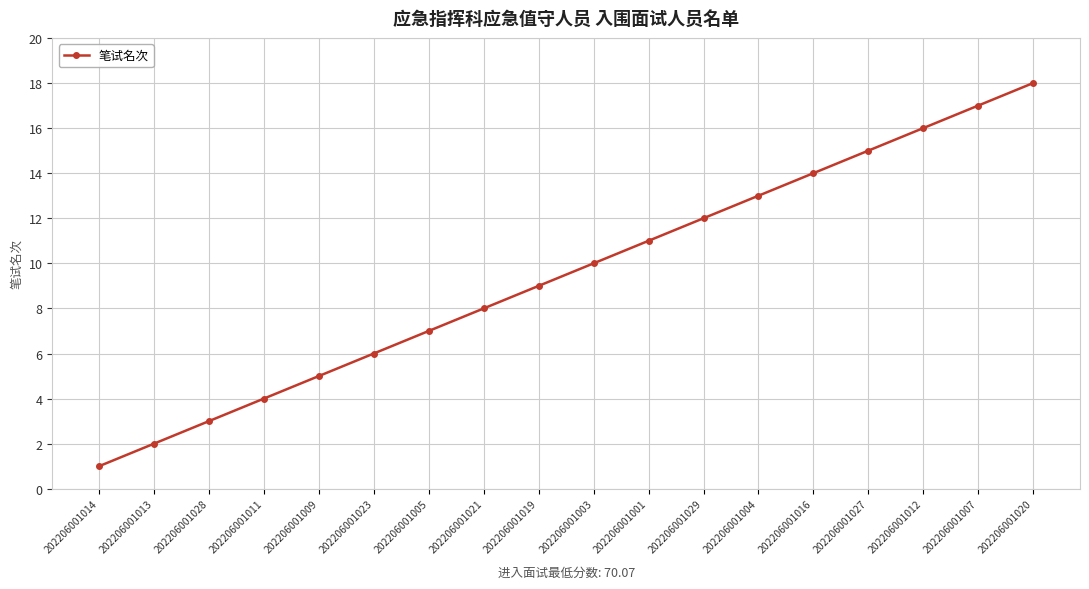

Is this an area chart (filled region under the line)?

No